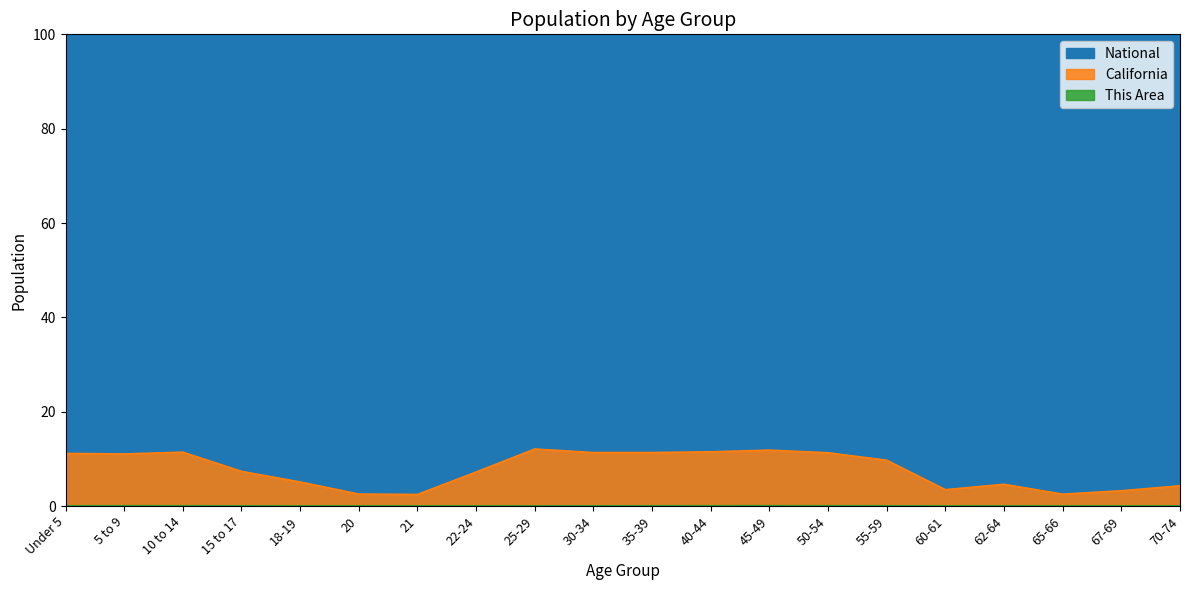

What is the difference between the highest and lowest values at 22-24?

56.0